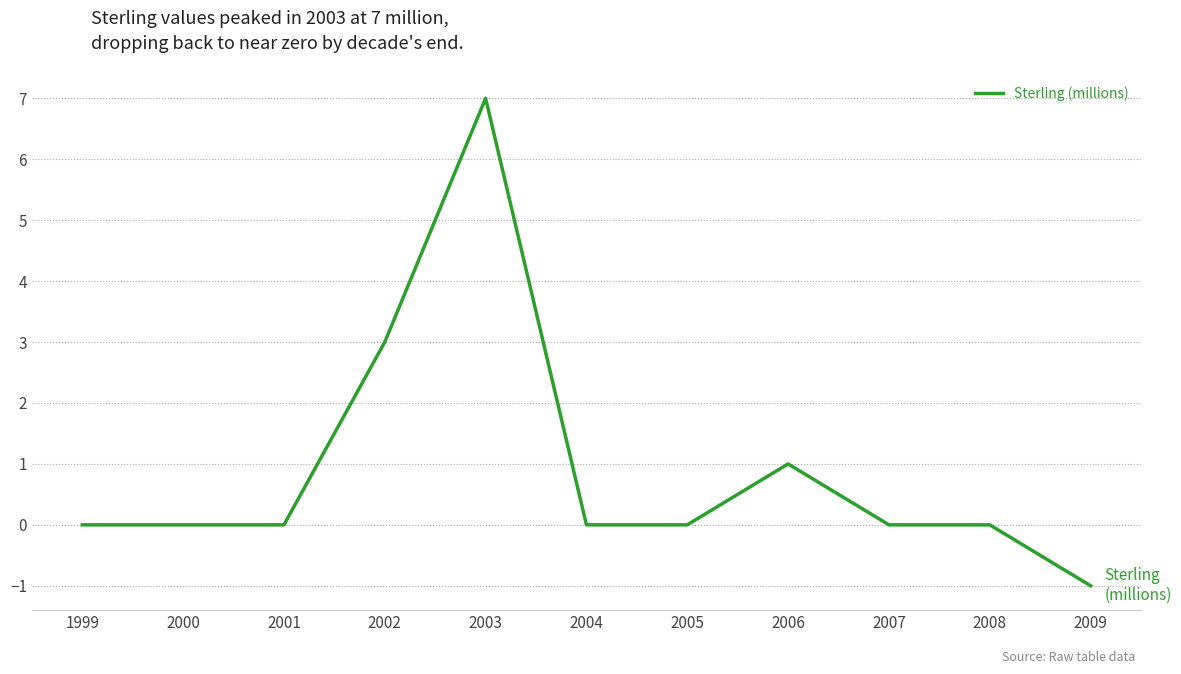

What is the maximum value shown in the chart?

7